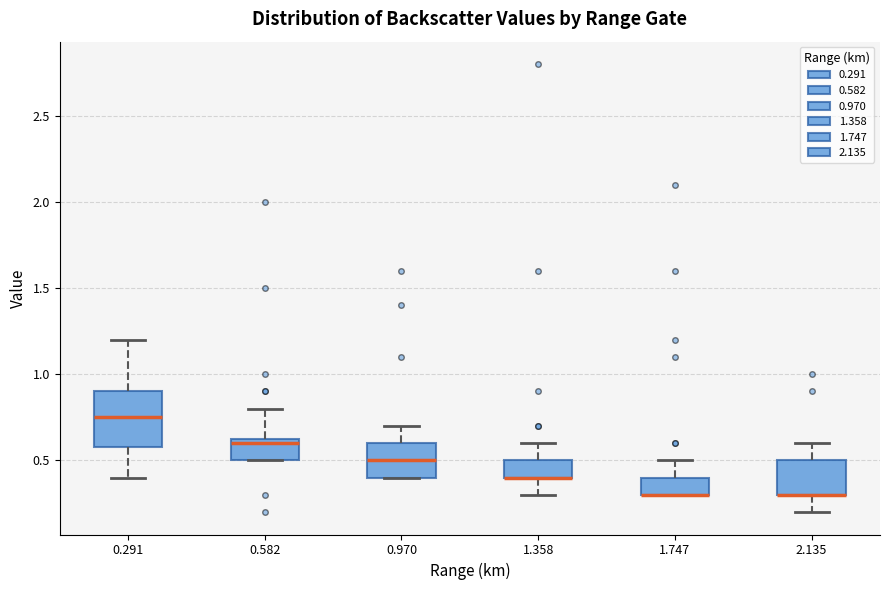

Reading left to right, read every box against the y-axis: the position of its median line, the range the box covers, and the ends of its whiskers. The values are not printed on the chart, so give them approximately, as read against the axis.

0.291: median 0.75, box 0.60 to 0.90, whiskers 0.40 to 1.20
0.582: median 0.60, box 0.50 to 0.65, whiskers 0.50 to 0.80
0.970: median 0.50, box 0.40 to 0.60, whiskers 0.40 to 0.70
1.358: median 0.40 (drawn on the box's lower edge), box 0.40 to 0.50, whiskers 0.30 to 0.60
1.747: median 0.30 (drawn on the box's lower edge), box 0.30 to 0.40, whiskers 0.30 to 0.50
2.135: median 0.30 (drawn on the box's lower edge), box 0.30 to 0.50, whiskers 0.20 to 0.60